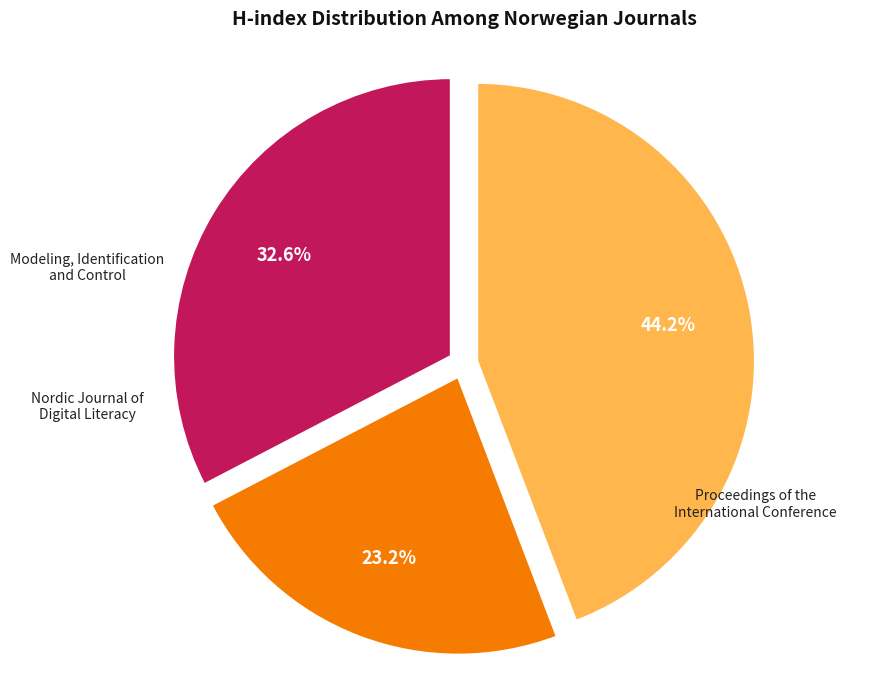

How many slices are in this pie chart?

3